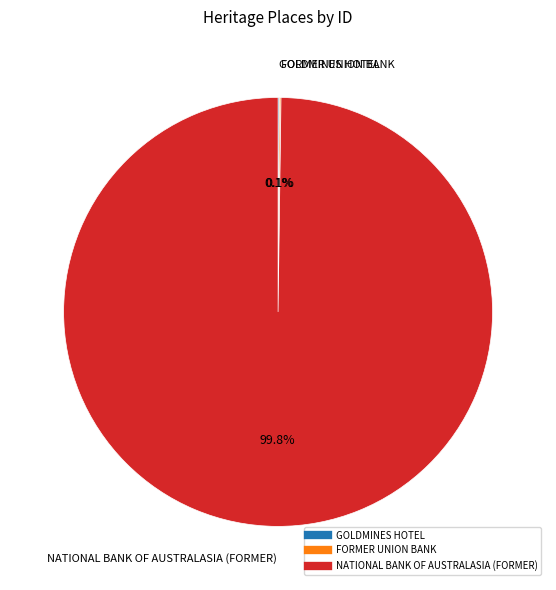

Which category accounts for the majority?

NATIONAL BANK OF AUSTRALASIA (FORMER)